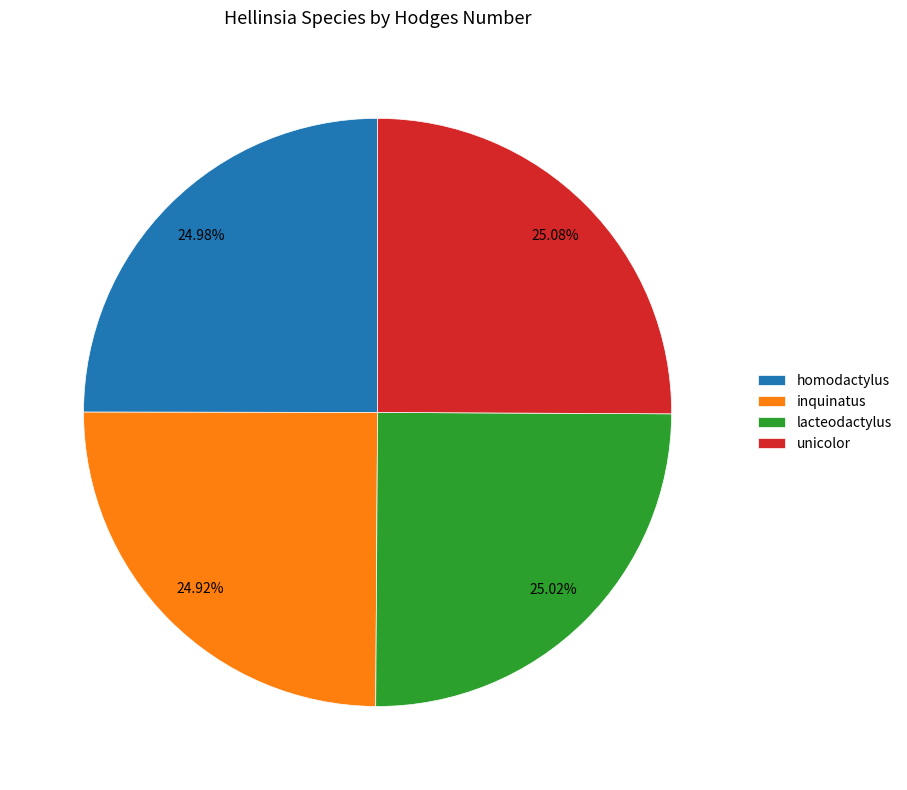

Is there a majority slice in this chart?

No